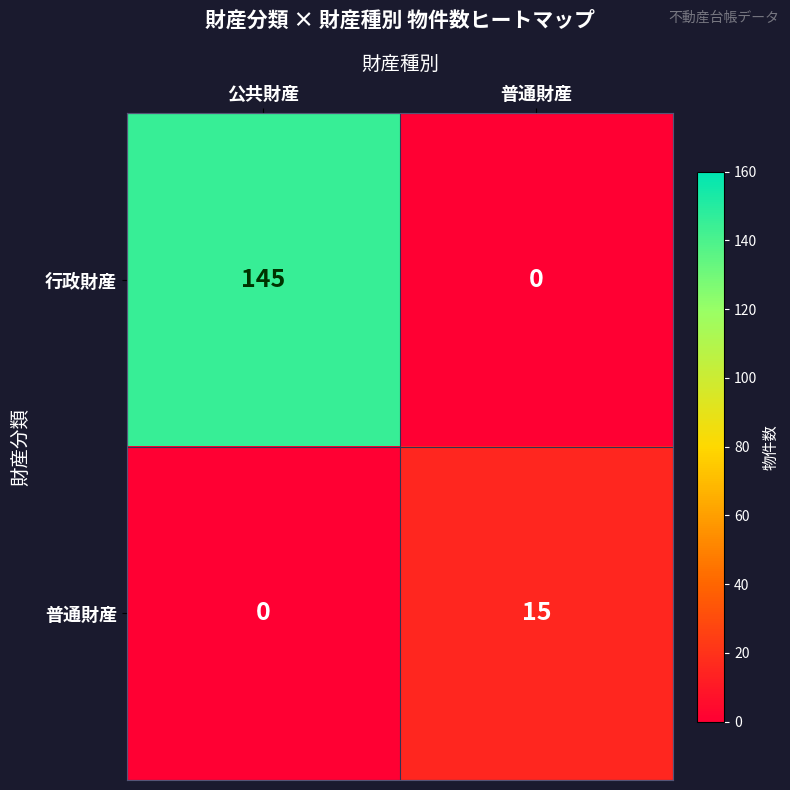

Which series has the largest range (max minus min)?

行政財産